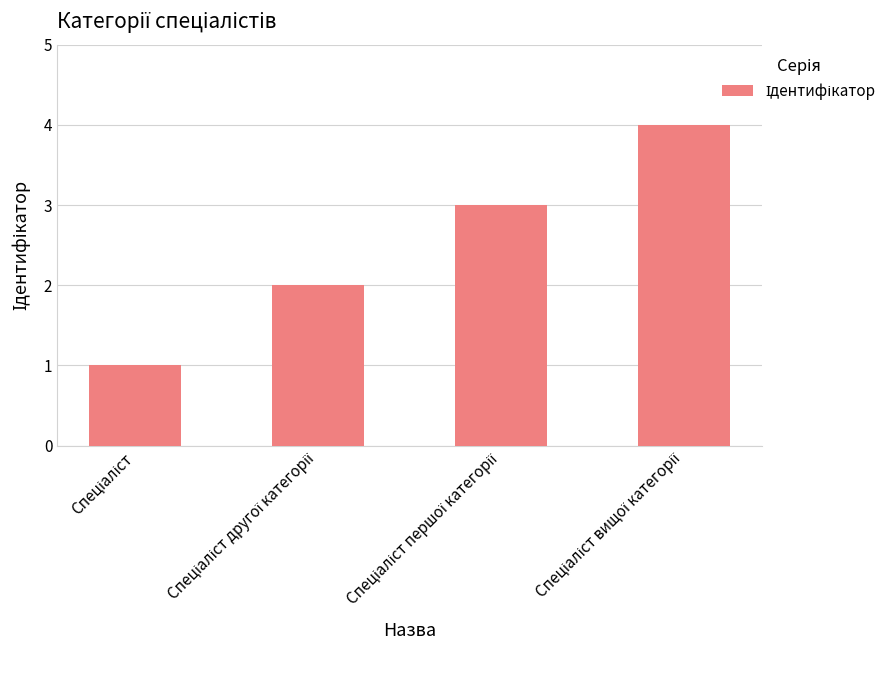

What is the maximum value shown in the chart?

4